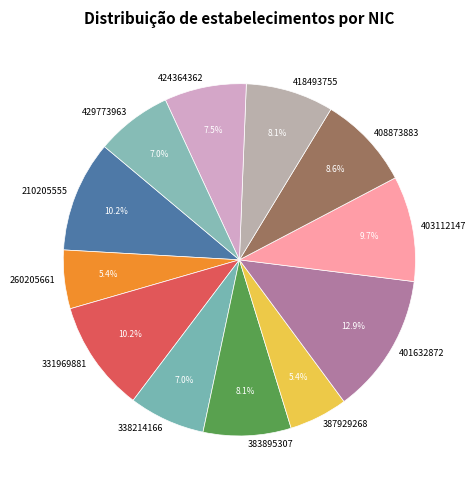

How many segments does this pie chart have?

12